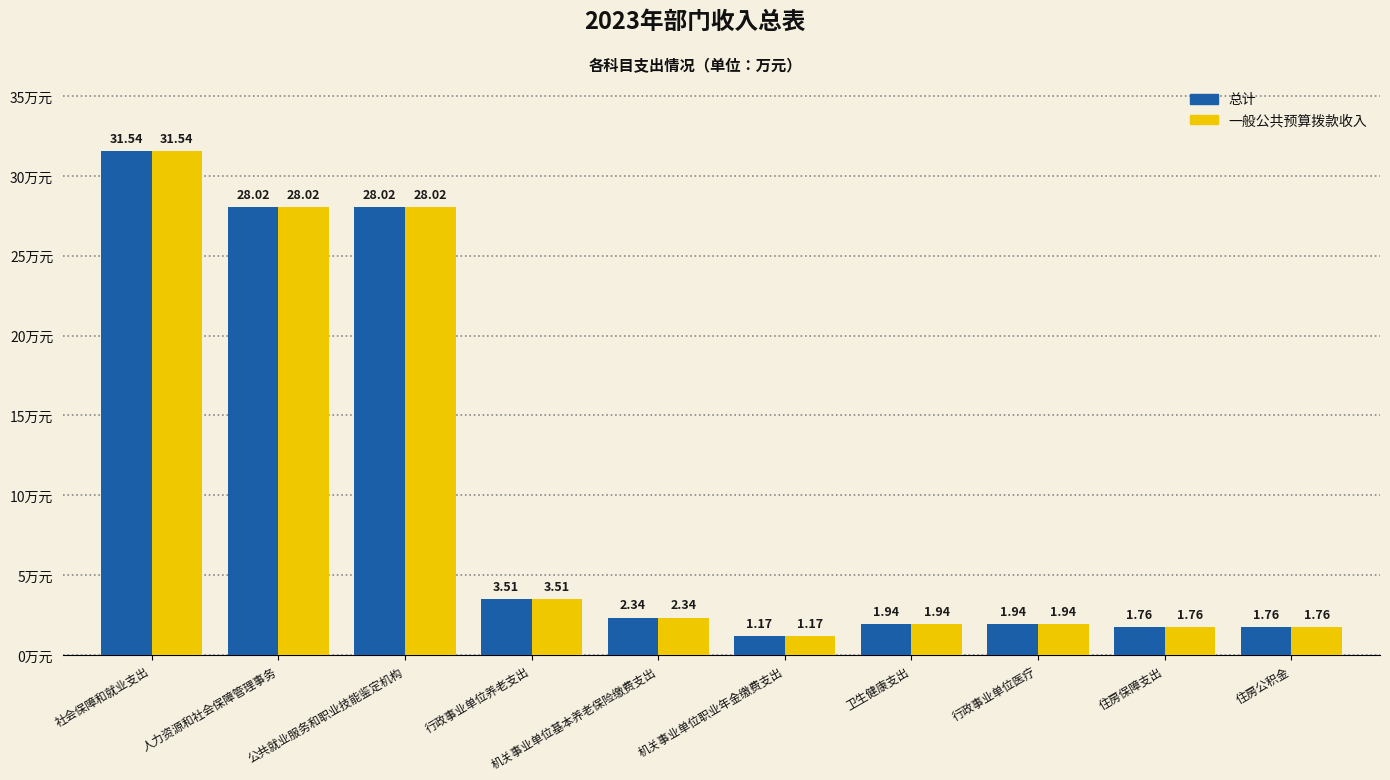

Where does the 一般公共预算拨款收入 series first go above 2?

社会保障和就业支出